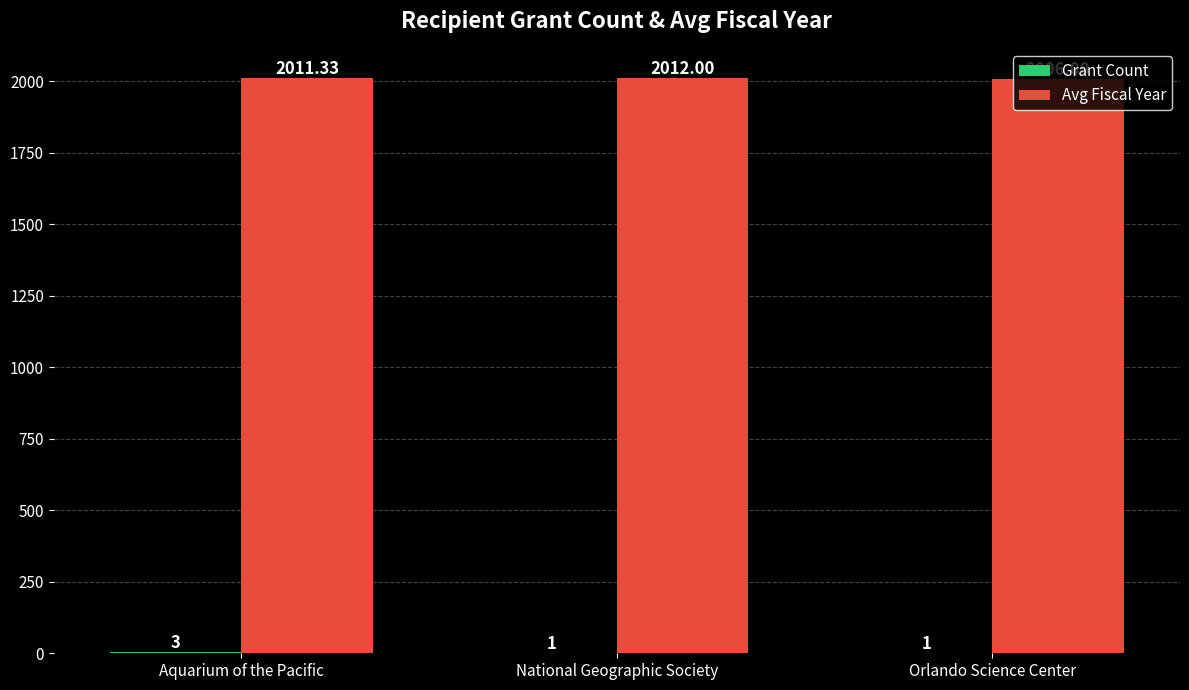

Which label corresponds to the largest value in the chart?

National Geographic Society